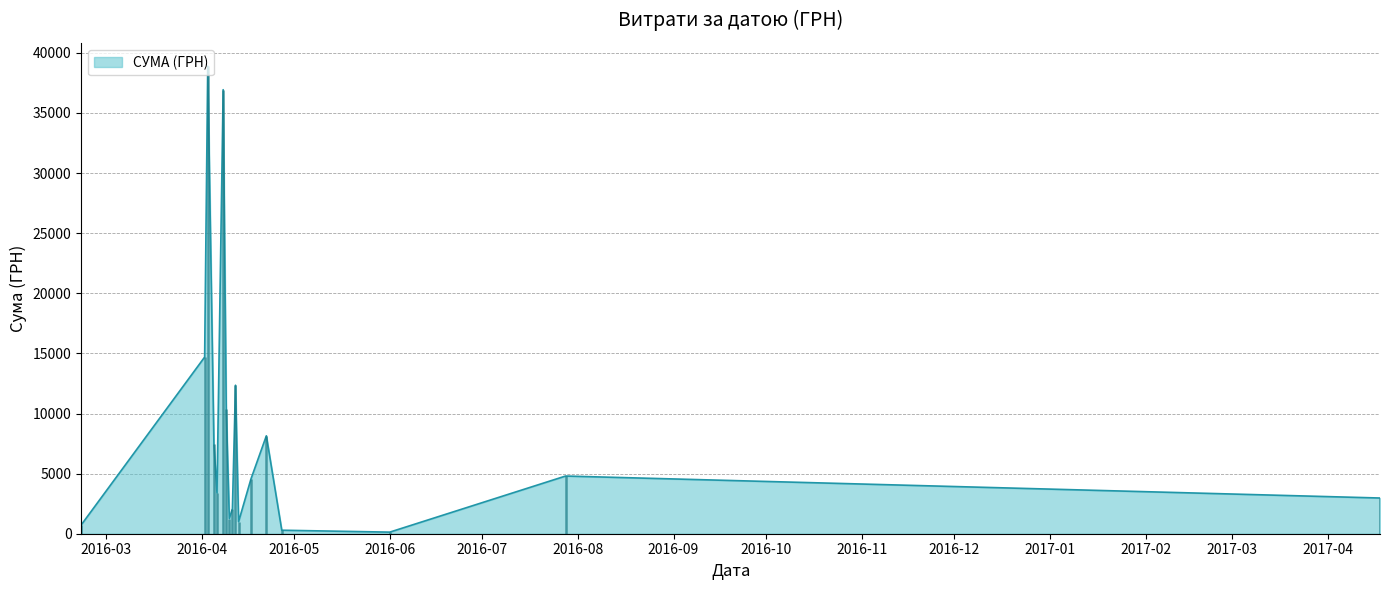

How many lines are shown in the chart?

1